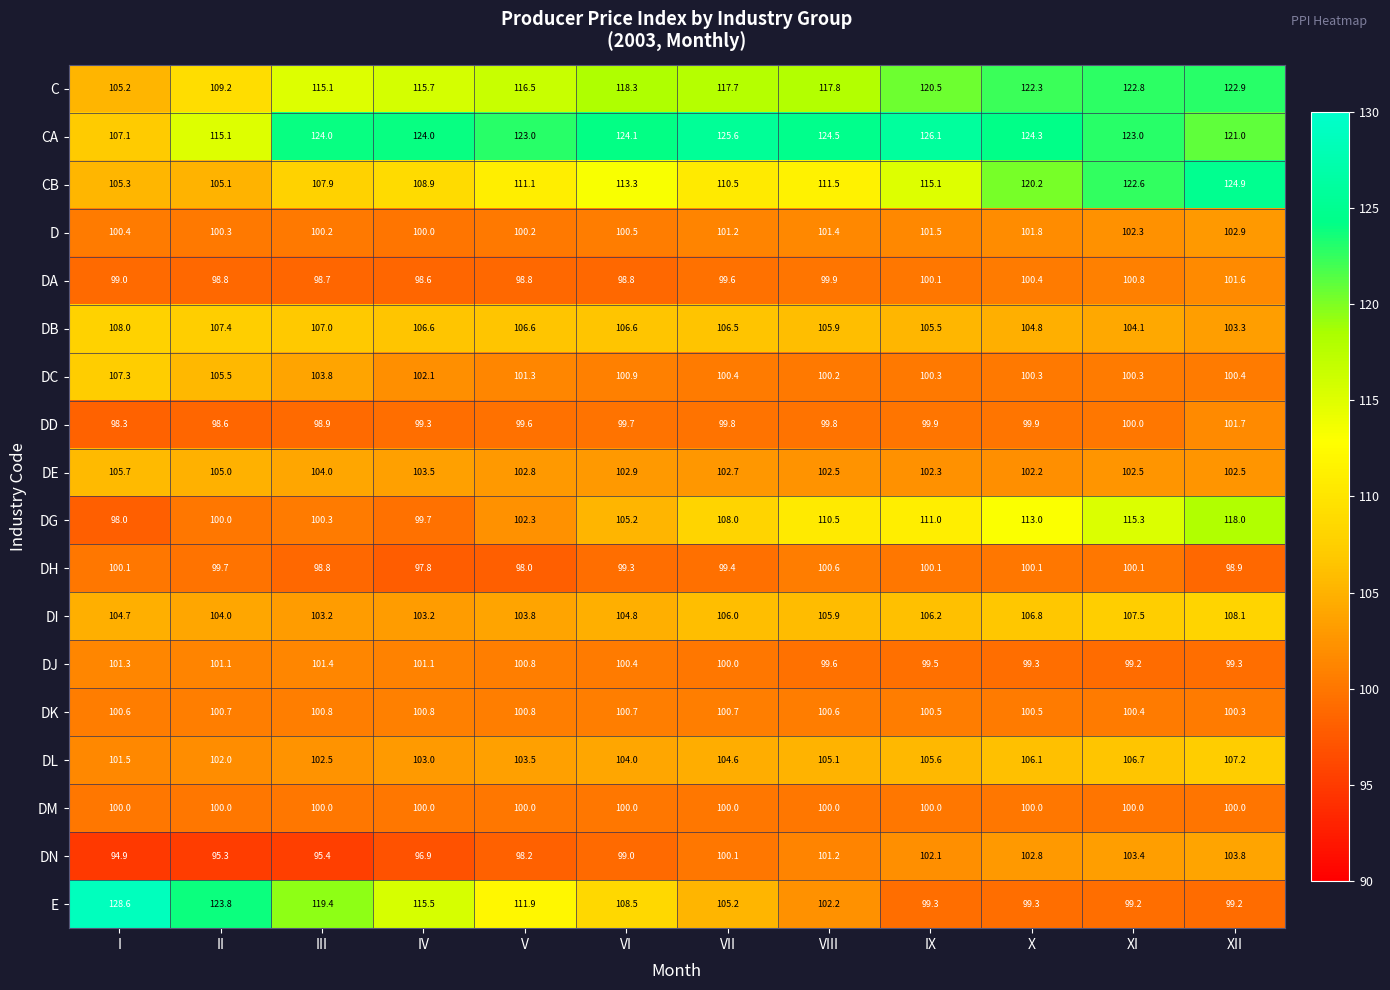

Which series changed the most between V and XI?

DG